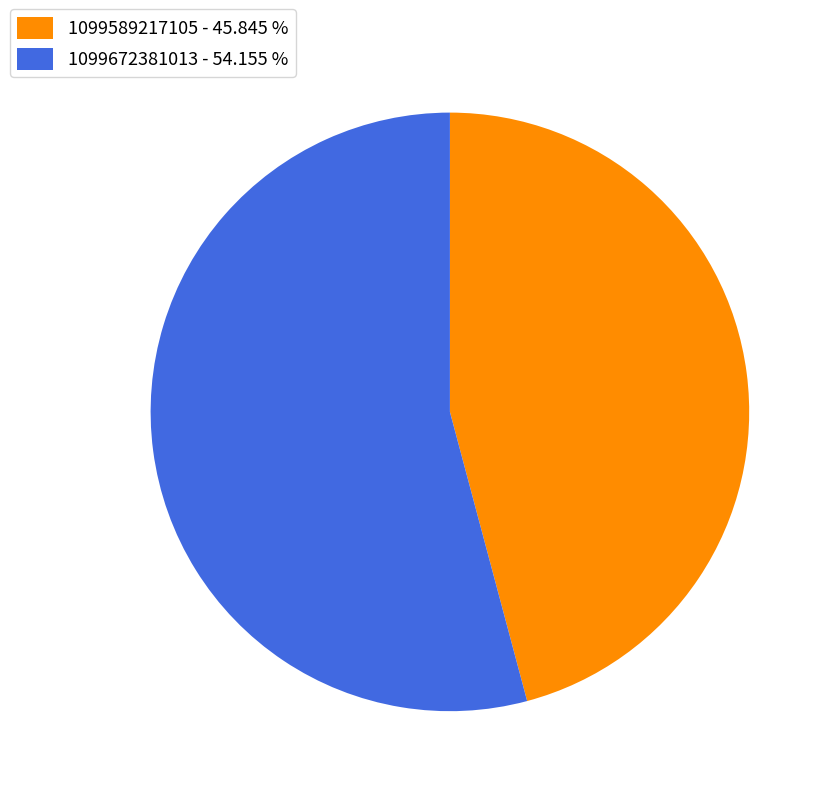

Which category has the smallest portion of the pie?

1099589217105